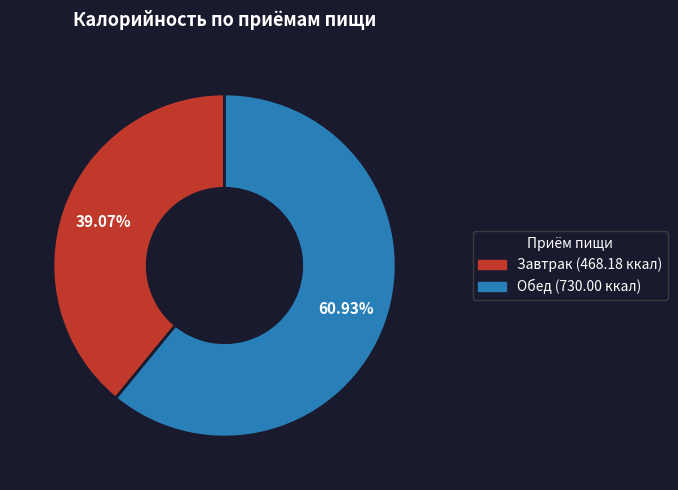

Which has a higher value, Обед or Завтрак?

Обед